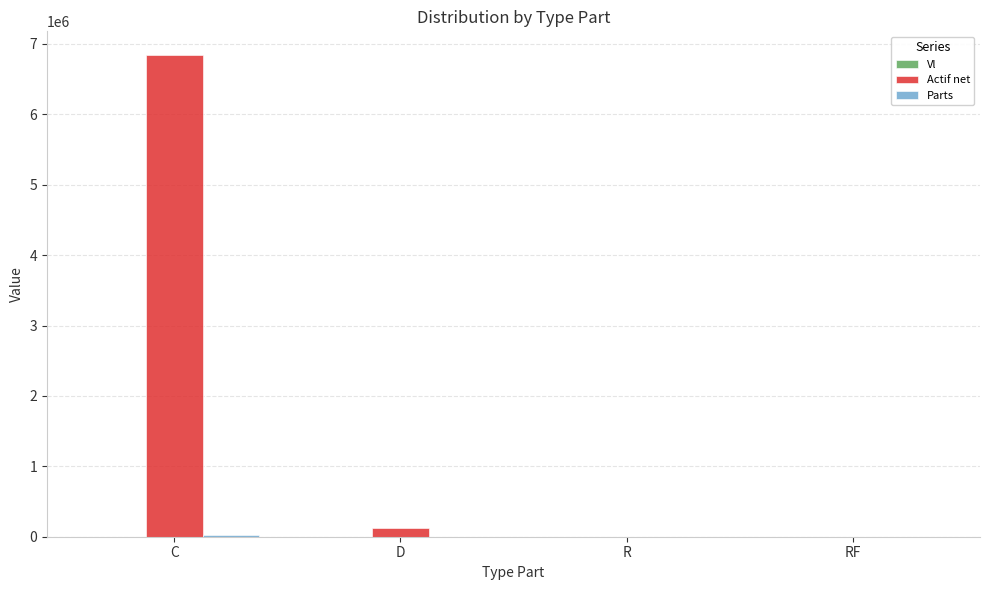

At which category does the chart reach its peak across all series?

C